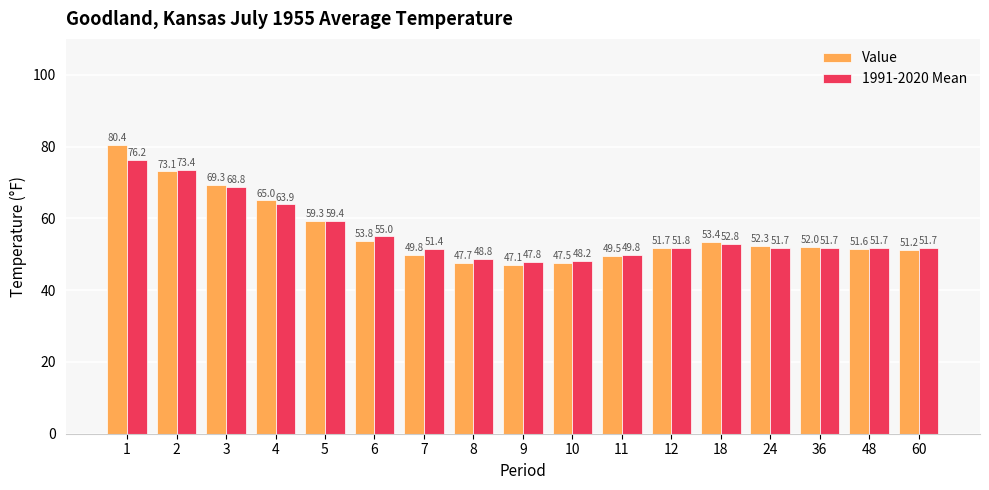

What is the difference between the 1991-2020 Mean values at 10 and 24?

3.5